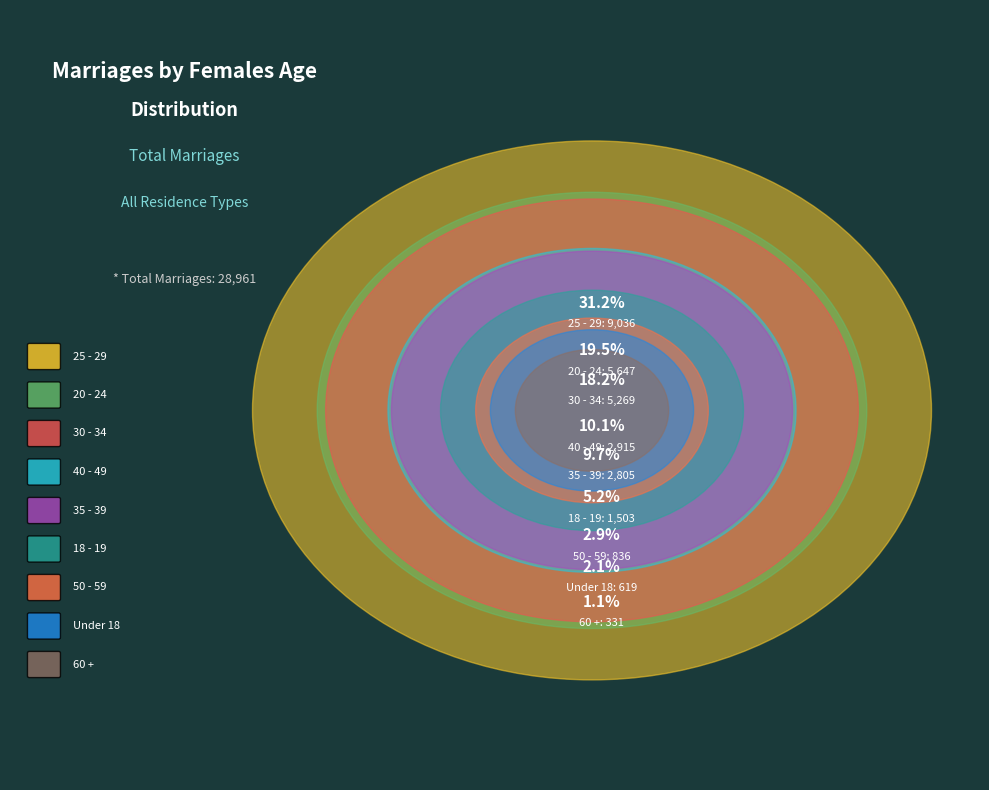

What percentage is NOT represented by 18 - 19?

94.8%